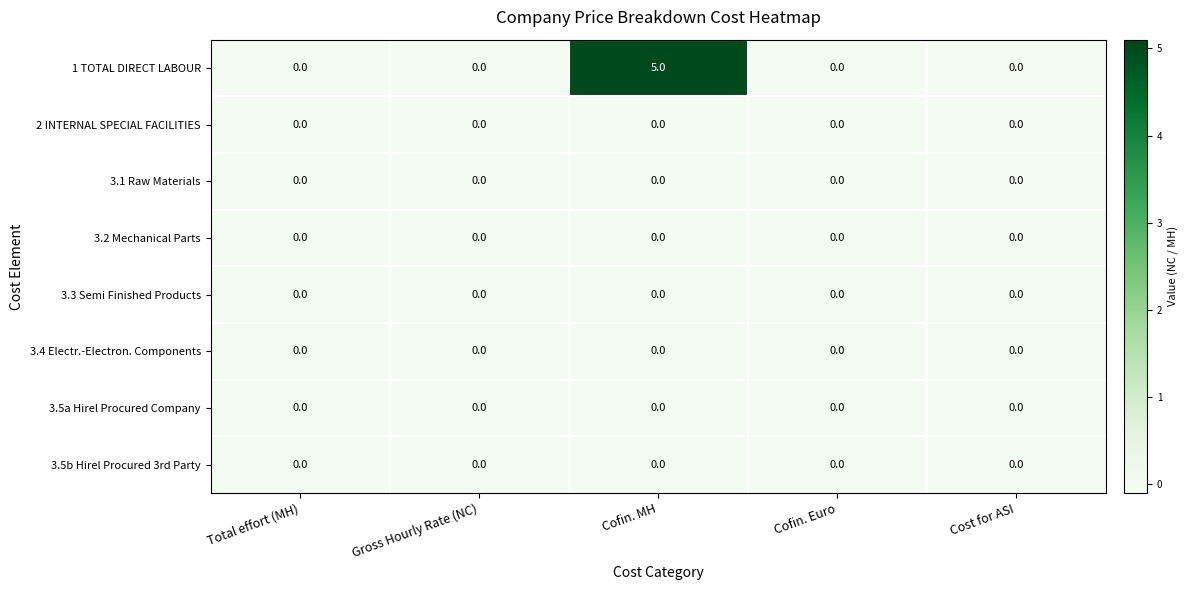

The 3.5a Hirel Procured Company series shows 0 at Gross Hourly Rate (NC). True or false?

True